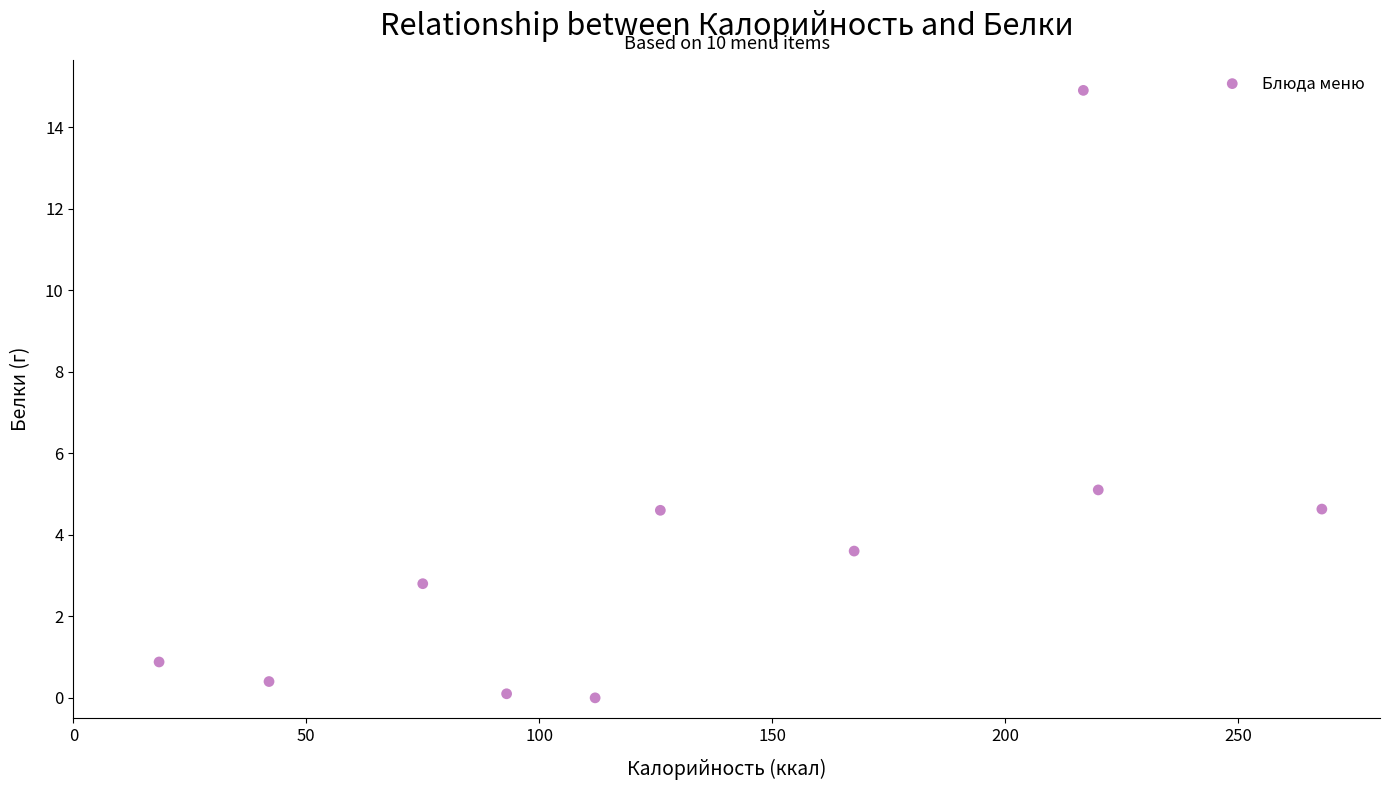

What is the average X value?

133.9